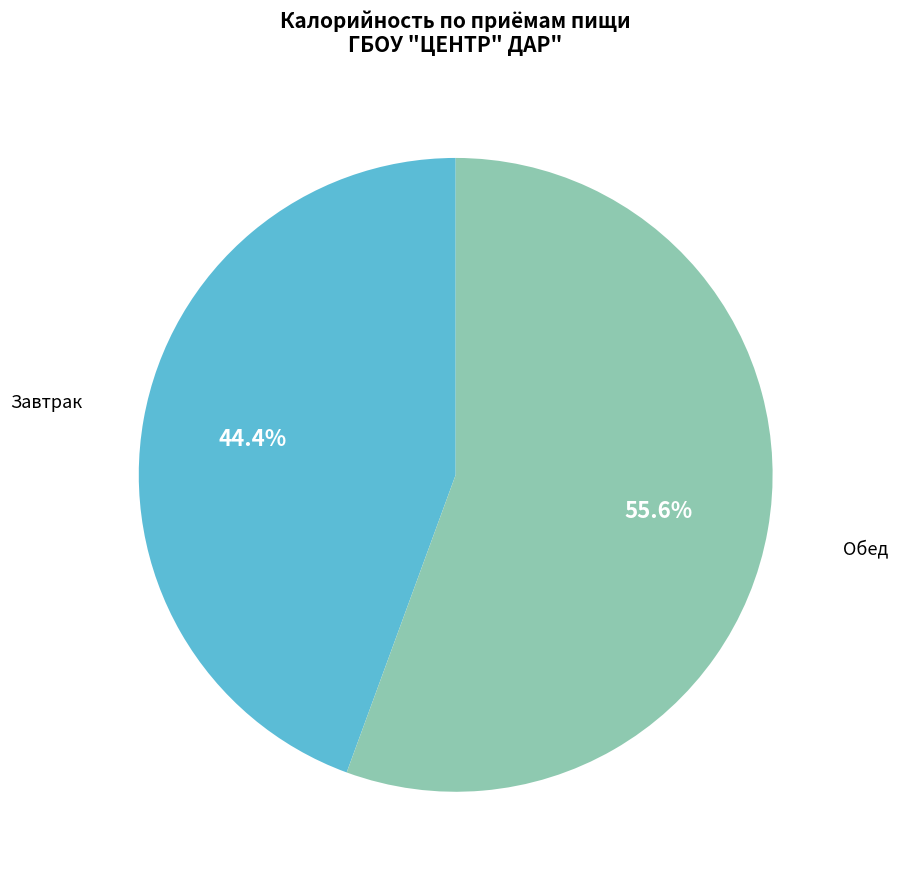

Is there any slice that represents more than half of the pie?

Yes